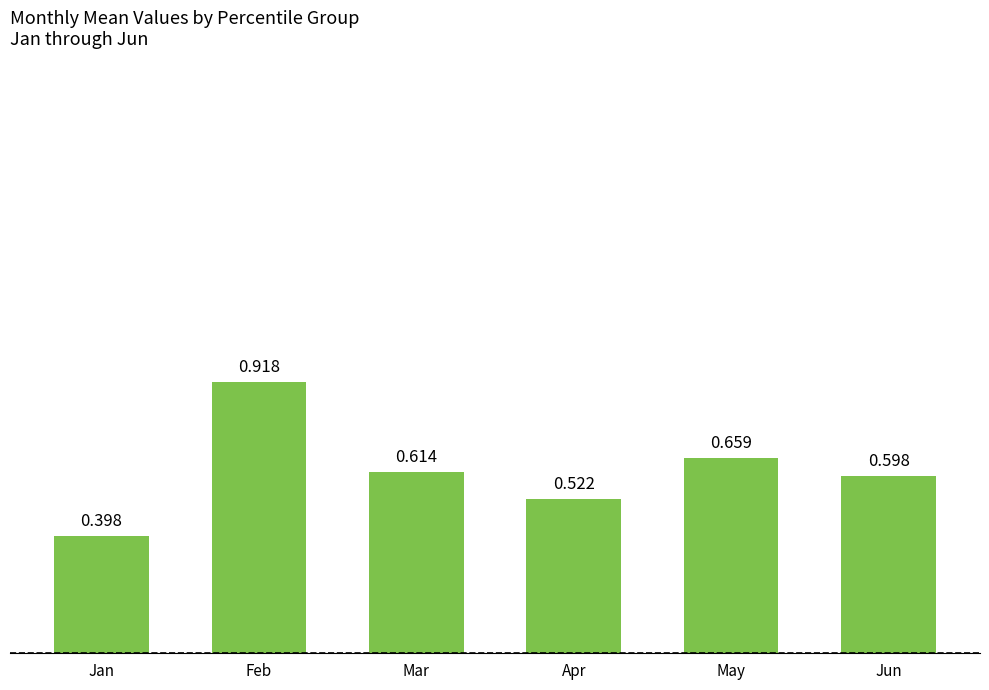

Which has a higher value, Jun or Mar?

Mar